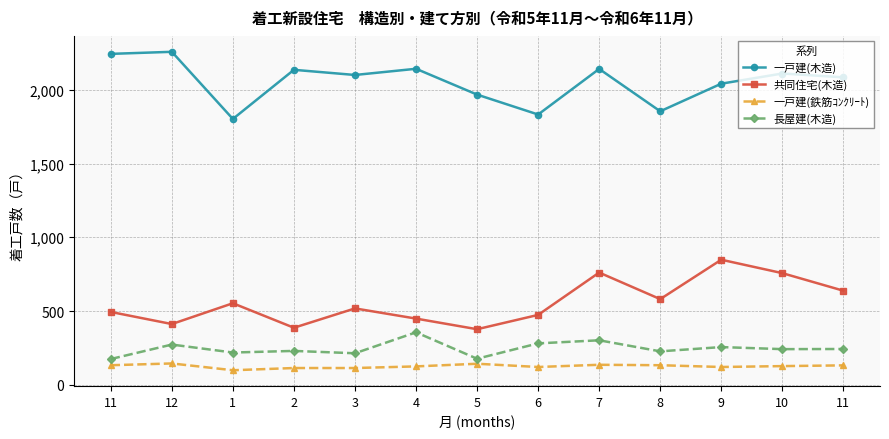

The value of 長屋建(木造) at 6 is 440. True or false?

False